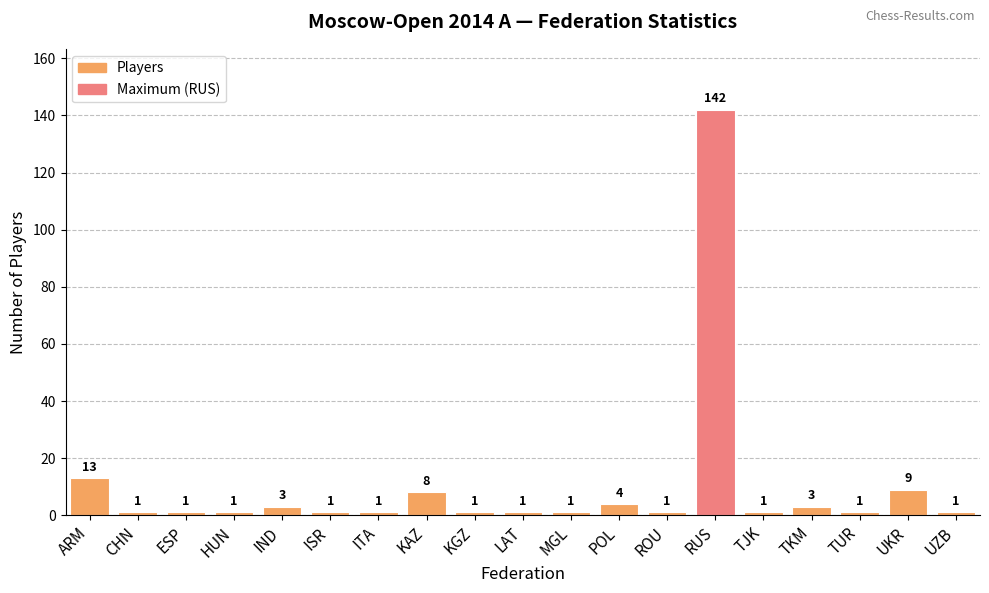

Which label corresponds to the largest value in the chart?

RUS